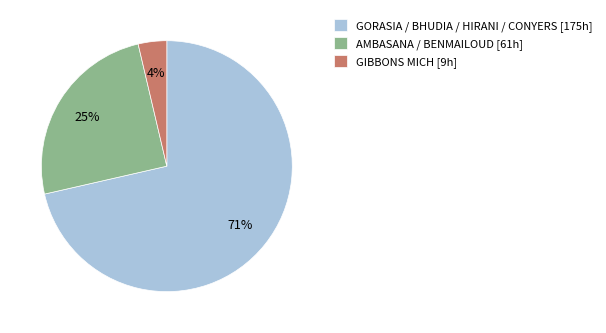

Combined, do AMBASANA / BENMAILOUD [61h] and GIBBONS MICH [9h] account for over 50%?

No